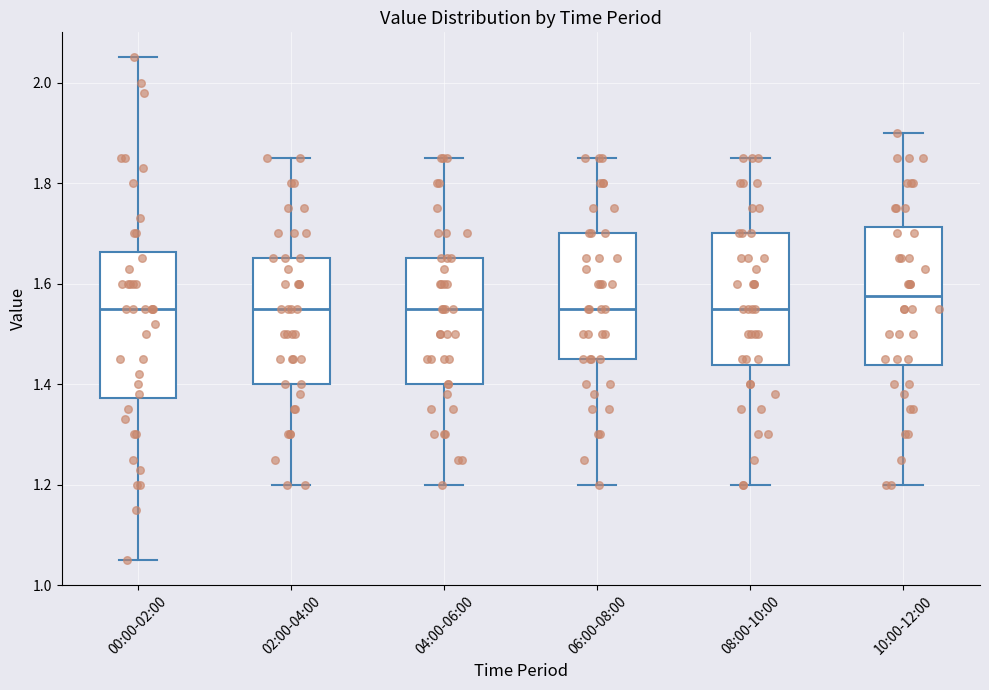

Reading left to right, read every box against the y-axis: the position of its median line, the range the box covers, and the ends of its whiskers. The values are not printed on the chart, so give them approximately, as read against the axis.

00:00-02:00: median 1.56, box 1.38 to 1.66, whiskers 1.06 to 2.06
02:00-04:00: median 1.56, box 1.40 to 1.66, whiskers 1.20 to 1.86
04:00-06:00: median 1.56, box 1.40 to 1.66, whiskers 1.20 to 1.86
06:00-08:00: median 1.56, box 1.46 to 1.70, whiskers 1.20 to 1.86
08:00-10:00: median 1.56, box 1.44 to 1.70, whiskers 1.20 to 1.86
10:00-12:00: median 1.58, box 1.44 to 1.72, whiskers 1.20 to 1.90